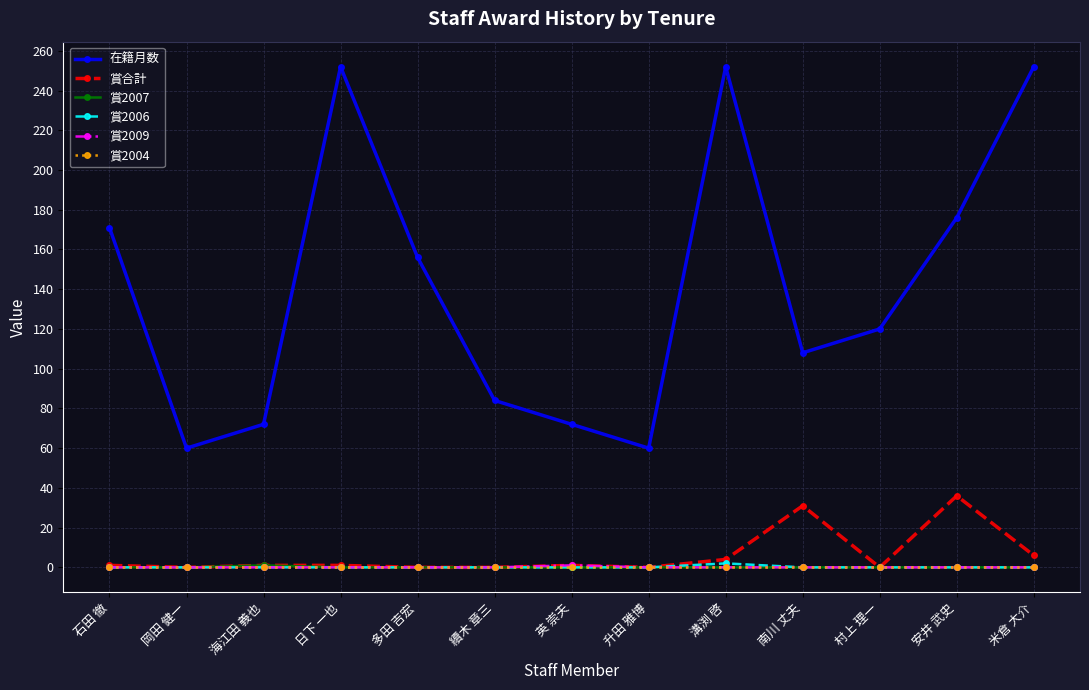

What is the highest value of the 在籍月数 series?

252